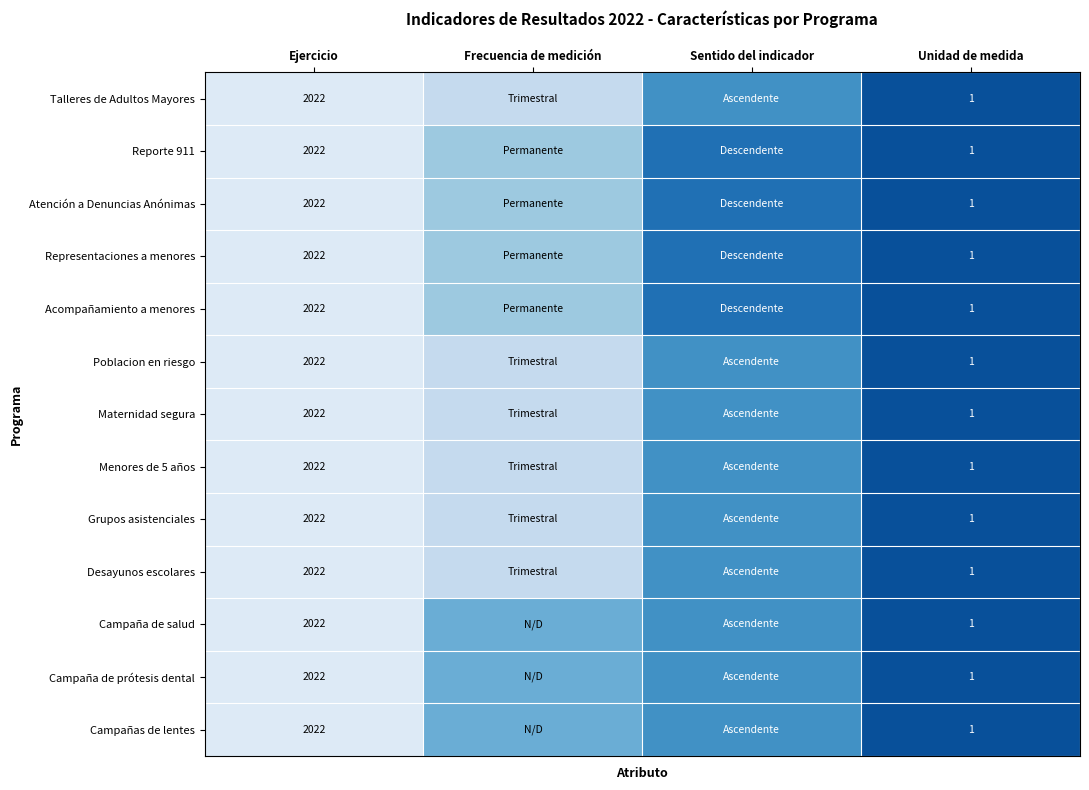

What is the sum of the Representaciones a menores values at Ejercicio and Unidad de medida?

2023